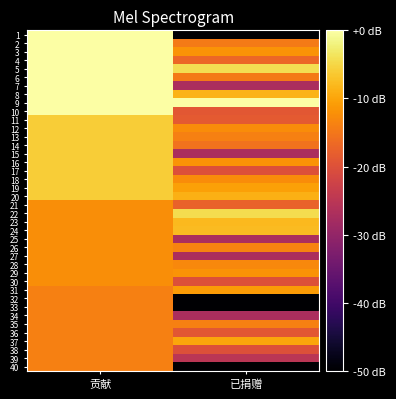

What is the spread (max minus min) of values at 已捐赠?

50.0